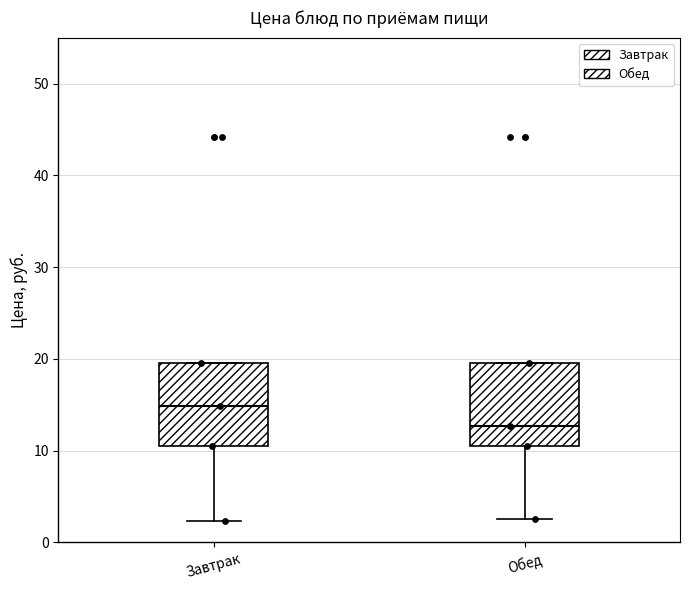

Reading left to right, read every box against the y-axis: the position of its median line, the range the box covers, and the ends of its whiskers. The values are not printed on the chart, so give them approximately, as read against the axis.

Завтрак: median 15, box 11 to 20, whiskers 2 to 20
Обед: median 13, box 11 to 20, whiskers 3 to 20